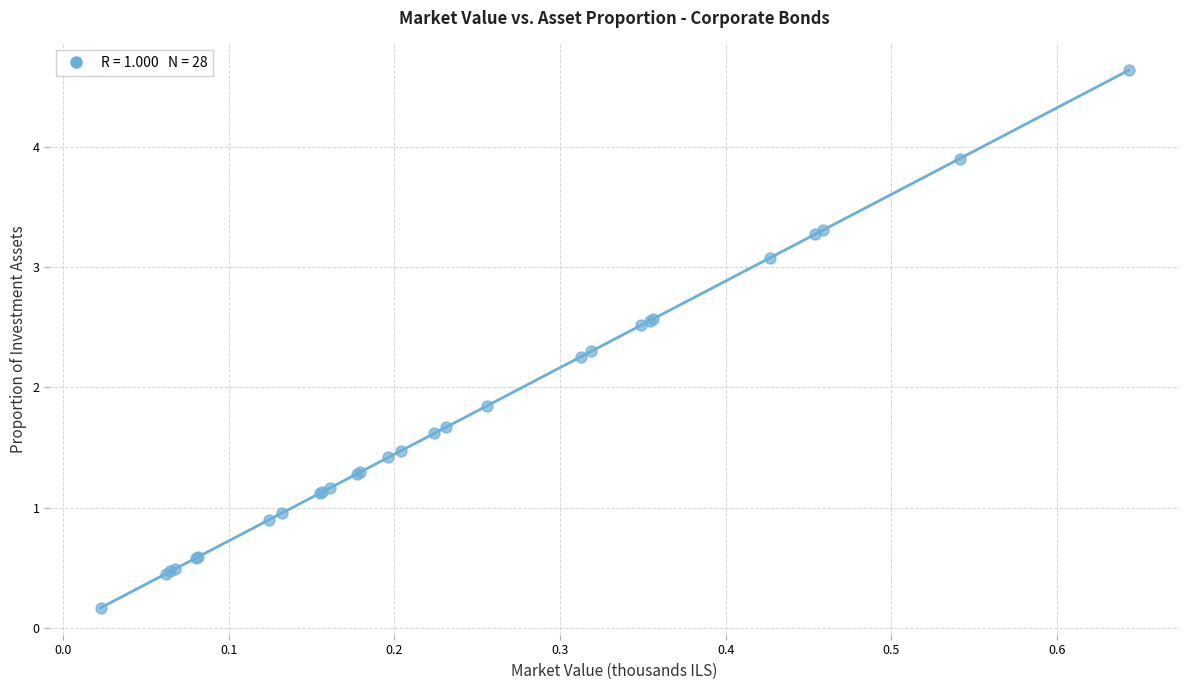

What Y value in the scatter plot is closest to 2?

1.8